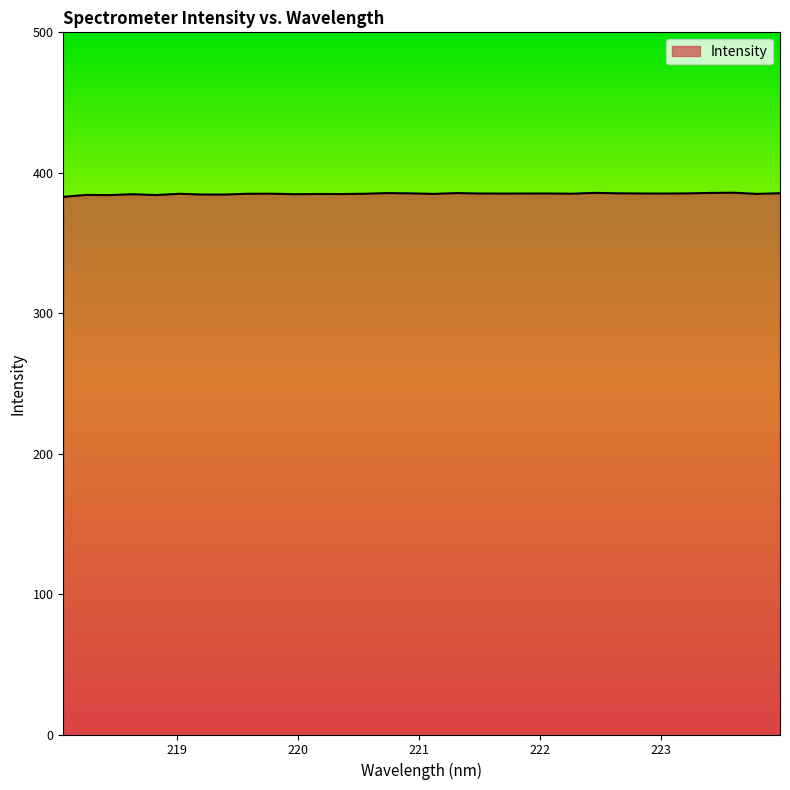

What is the greatest value displayed?

385.8